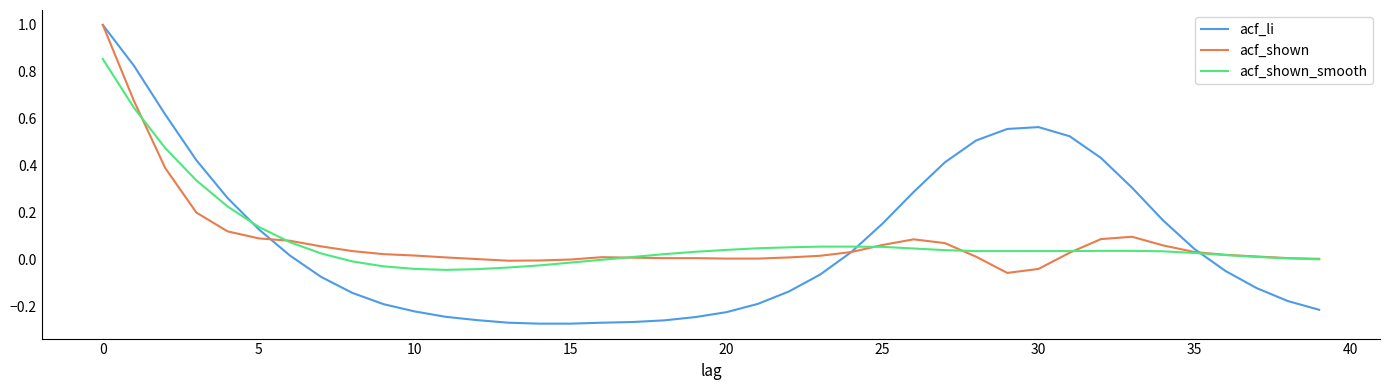

Which series ends up on top after the final intersection of acf_li and acf_shown_smooth?

acf_shown_smooth